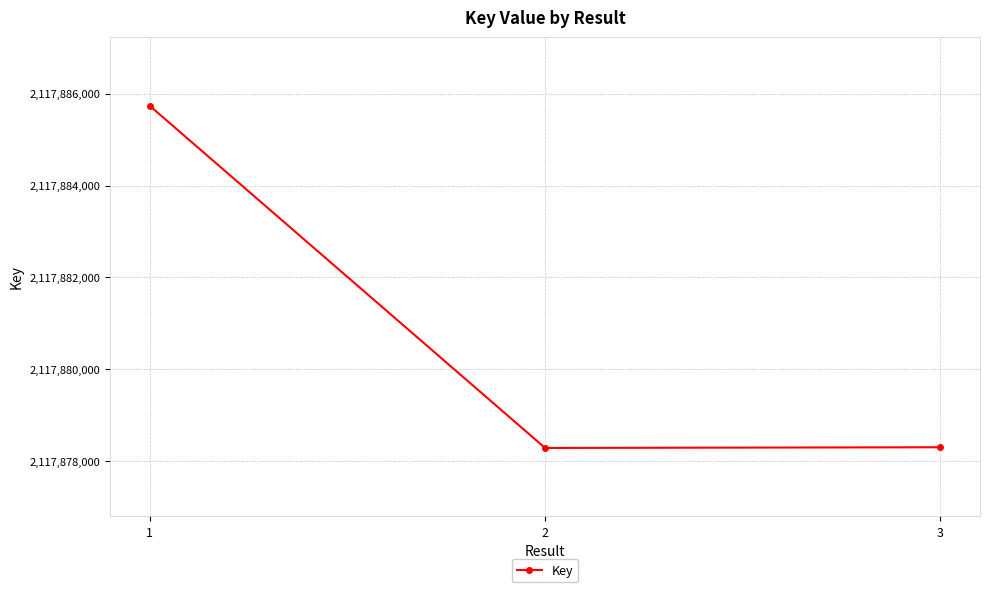

At which label is the value closest to 2117882012?

3